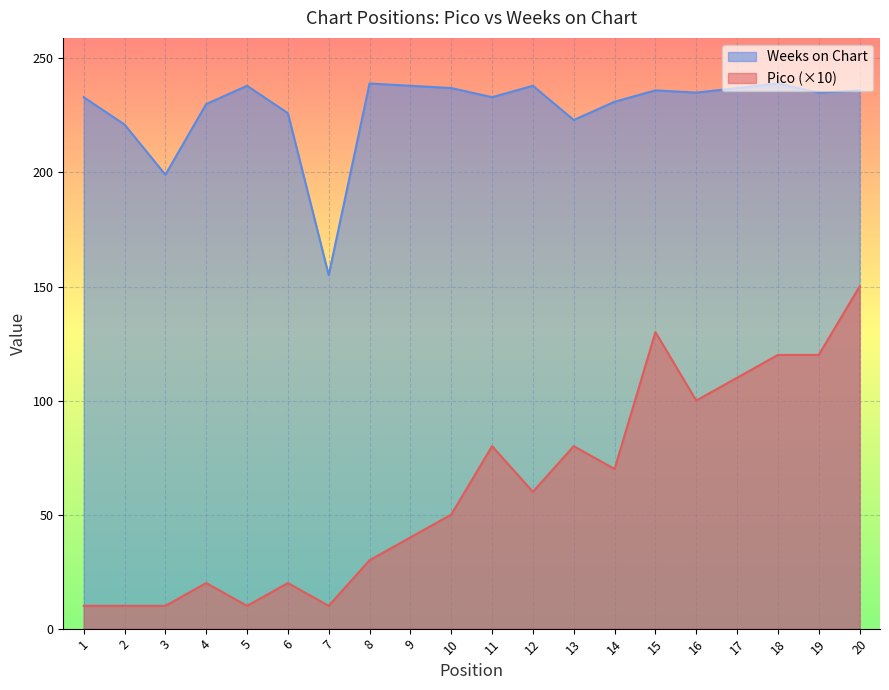

Between 16 and 20, which series saw the biggest shift?

Pico (×10)